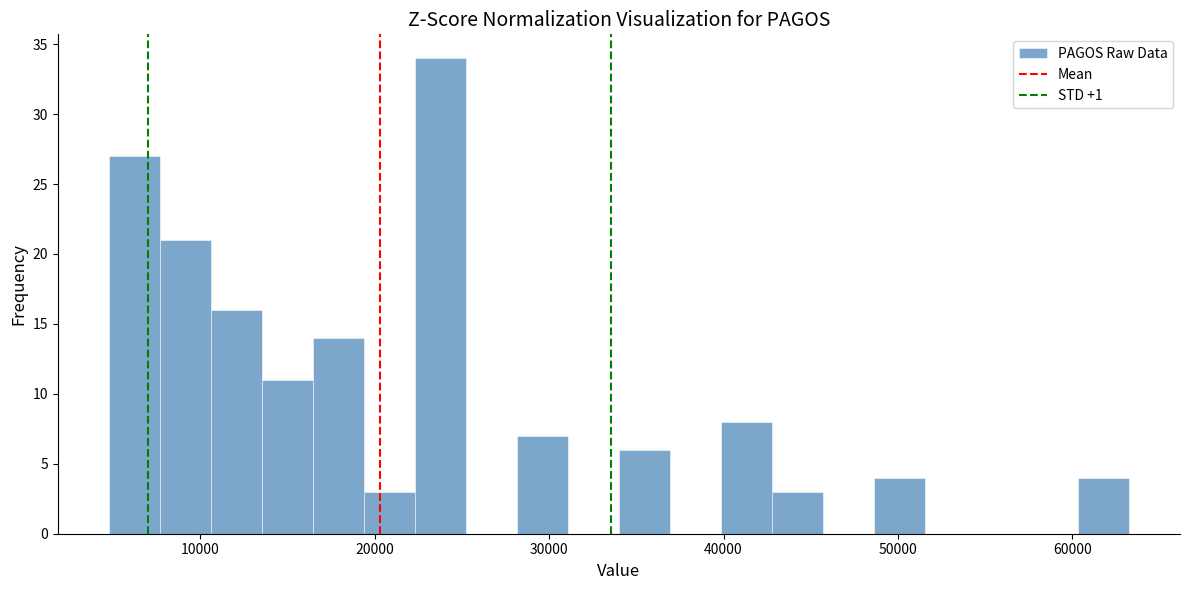

Around what value on the x-axis is the tallest bar? Give the approximate position of its centre, as read against the axis.

24000